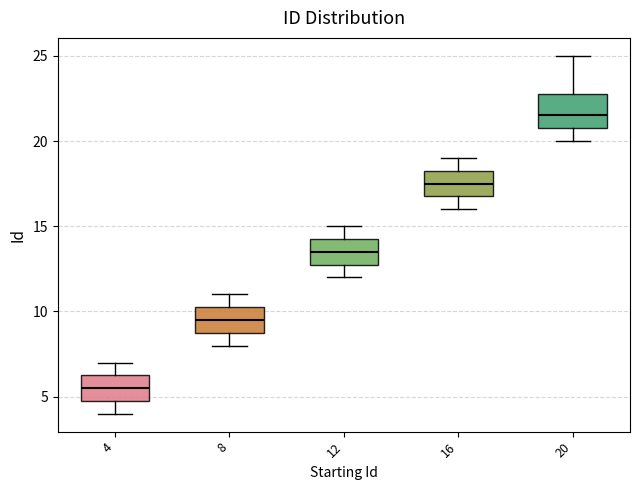

Where is the lower edge of the box at x = 20 on the y-axis? The values are not printed on the chart, so give them approximately, as read against the axis.

21.0